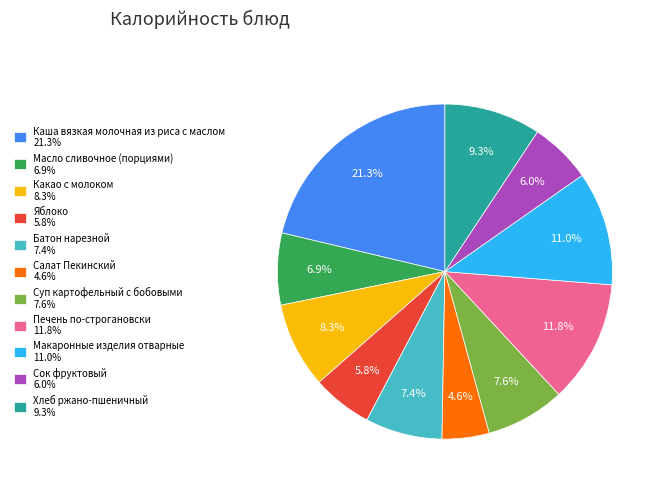

How many segments does this pie chart have?

11